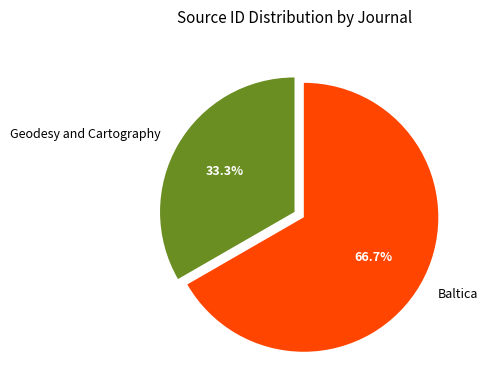

Is there any slice that represents more than half of the pie?

Yes